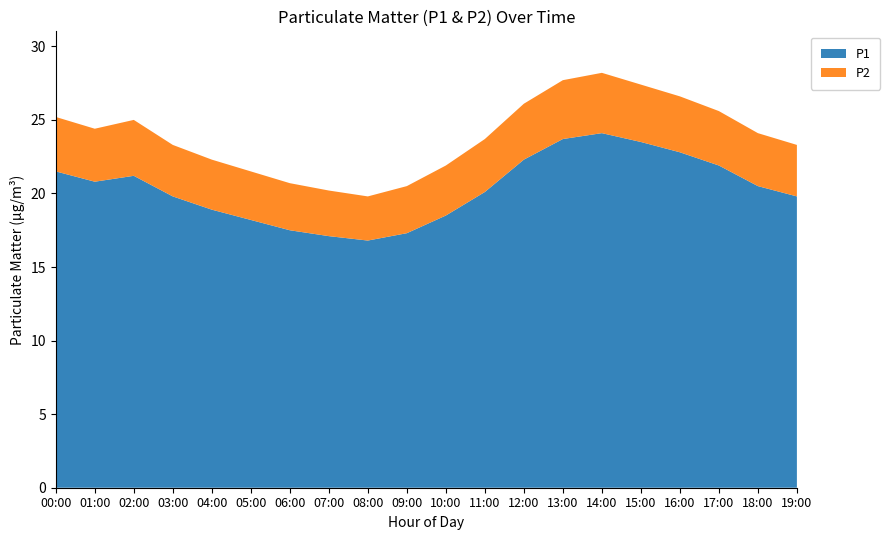

Reading right to left, extract all data points from this chart.

P1: 19:00=19.8	18:00=20.5	17:00=21.9	16:00=22.8	15:00=23.5	14:00=24.1	13:00=23.7	12:00=22.3	11:00=20.1	10:00=18.5	09:00=17.3	08:00=16.8	07:00=17.1	06:00=17.5	05:00=18.2	04:00=18.9	03:00=19.8	02:00=21.2	01:00=20.8	00:00=21.5
P2: 19:00=3.5	18:00=3.6	17:00=3.7	16:00=3.8	15:00=3.9	14:00=4.1	13:00=4.0	12:00=3.8	11:00=3.6	10:00=3.4	09:00=3.2	08:00=3.0	07:00=3.1	06:00=3.2	05:00=3.3	04:00=3.4	03:00=3.5	02:00=3.8	01:00=3.6	00:00=3.7